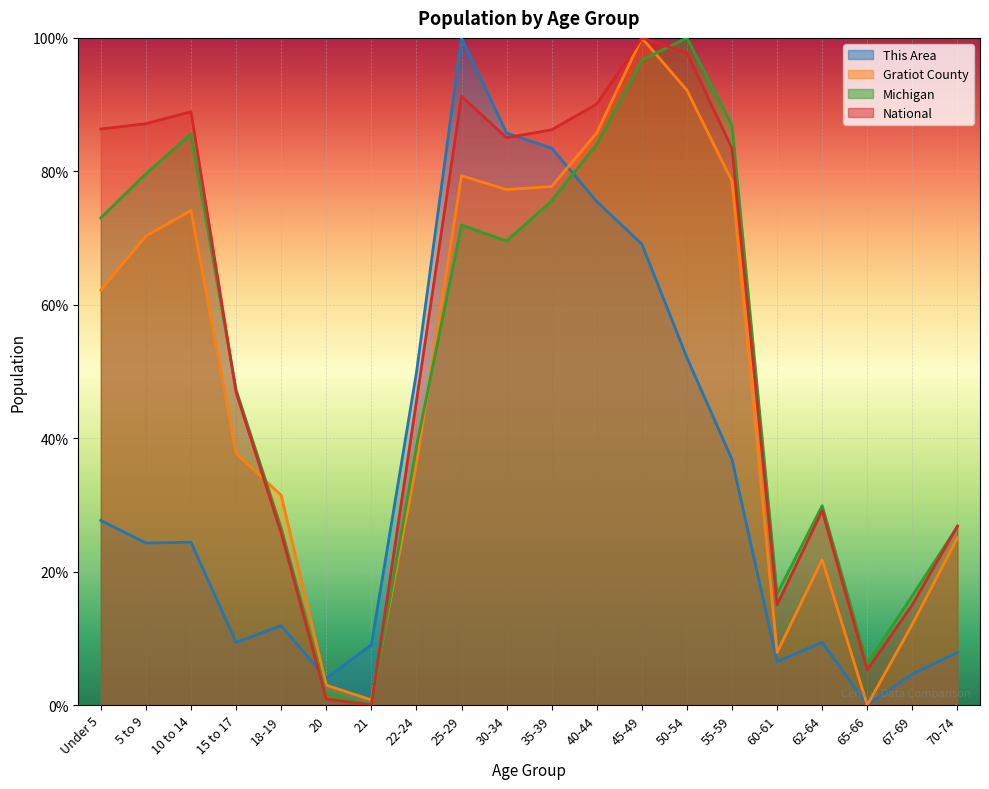

Is the value of Michigan at 40-44 greater than the value of This Area at 10 to 14?

Yes